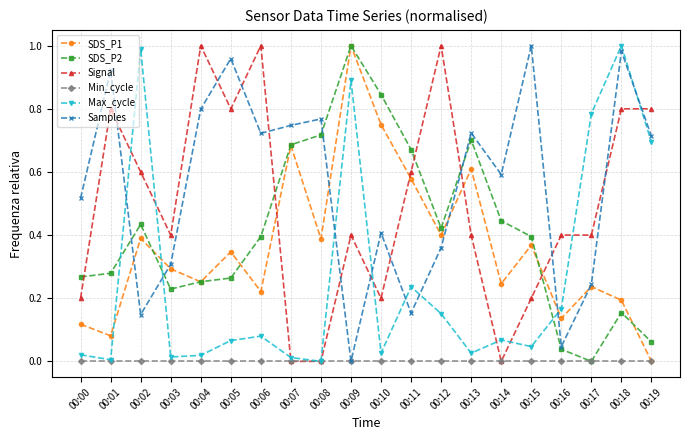

True or false: Signal has a value of 0.4 at 00:03.

True